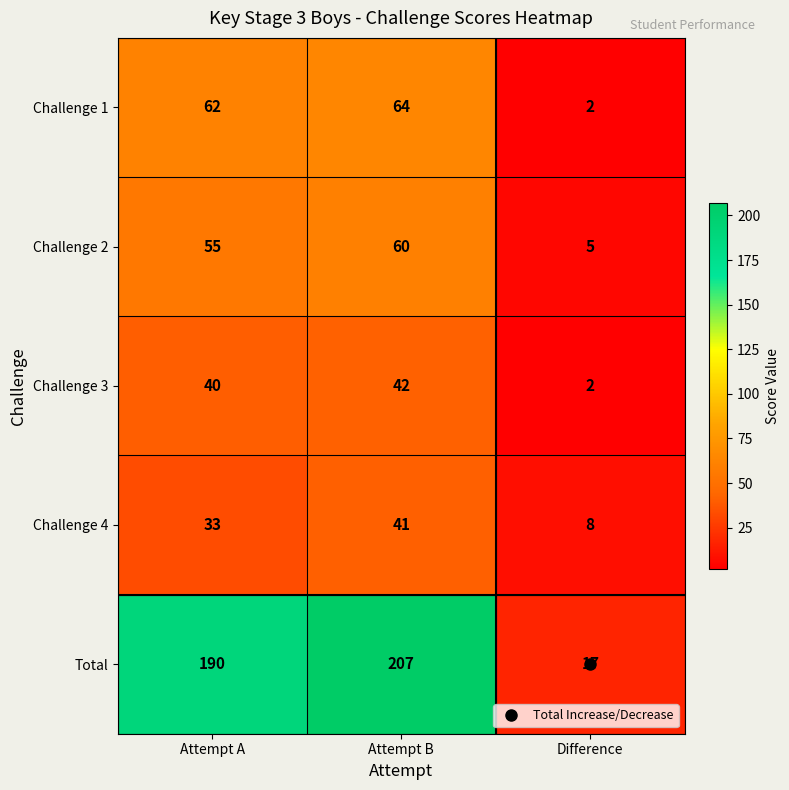

How many distinct data groups are displayed?

5